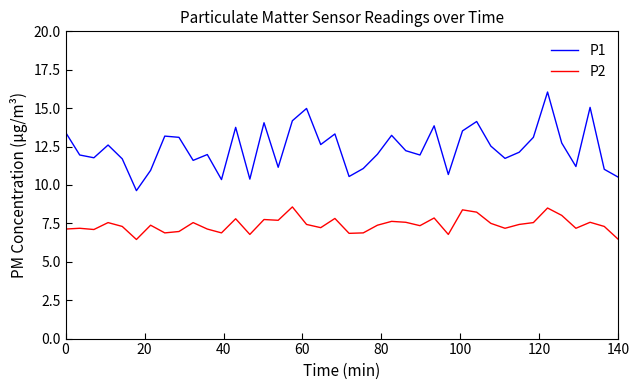

What is the minimum value for P1?

9.6